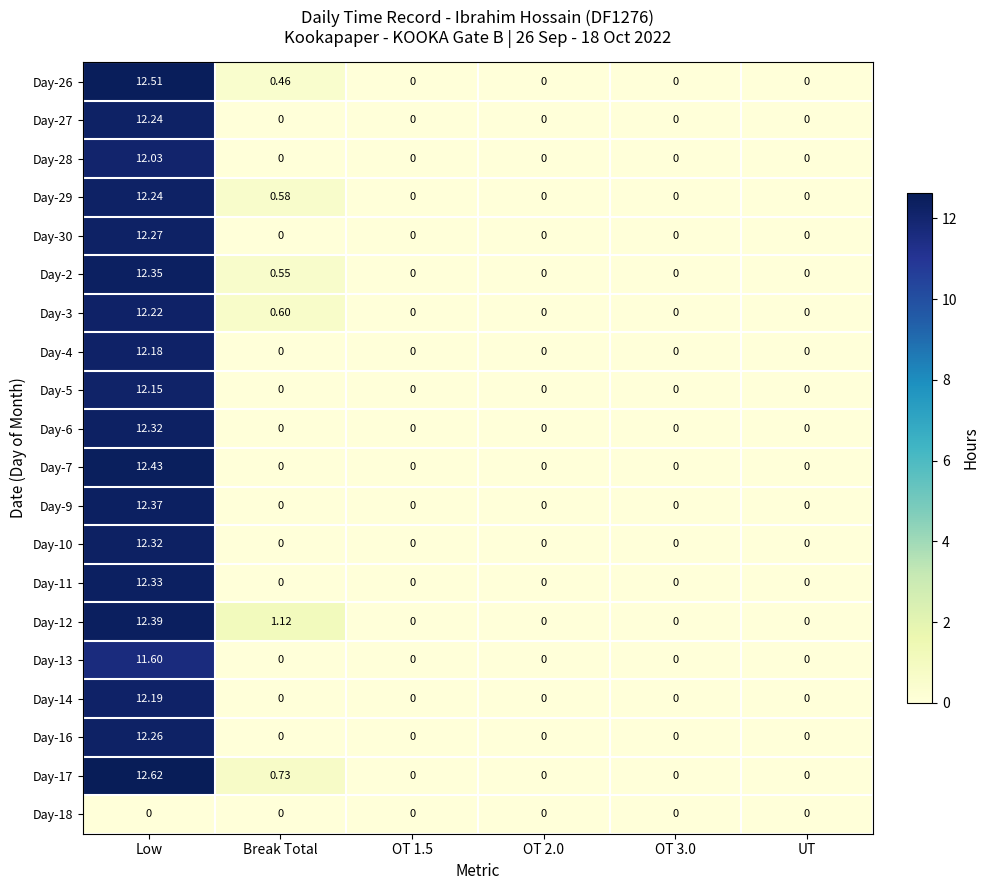

Which label corresponds to the largest value in the chart?

Low